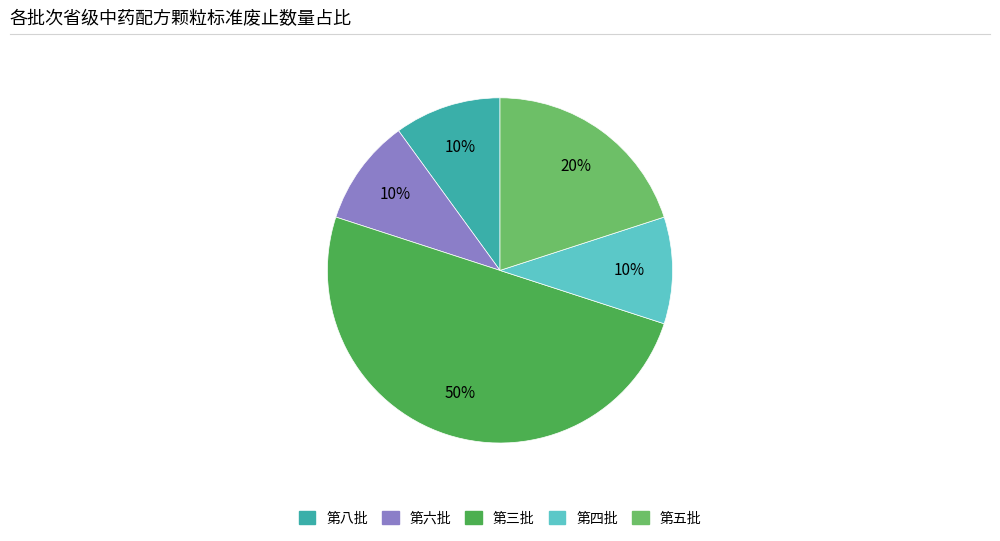

Is it true that 第八批 is 4% of the pie?

False